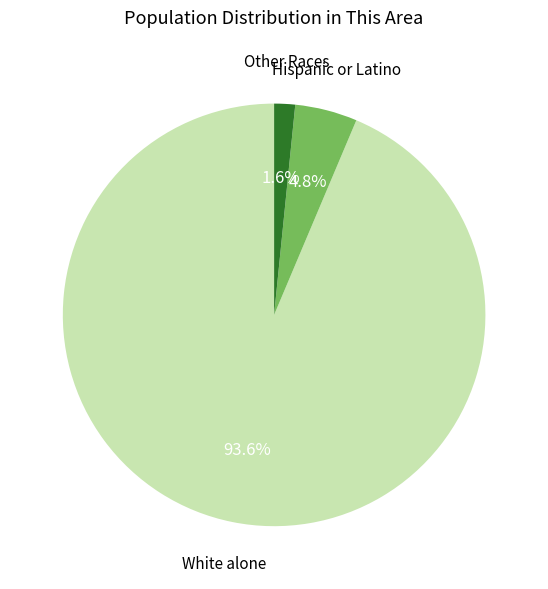

Is there a majority slice in this chart?

Yes